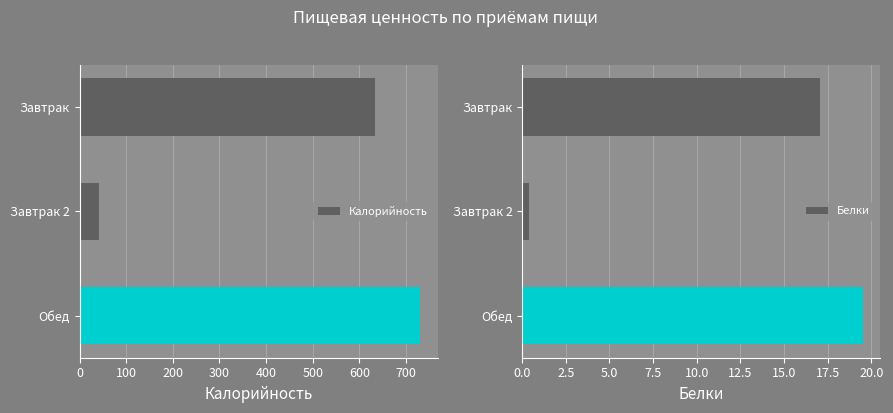

How many groups of bars are there?

3